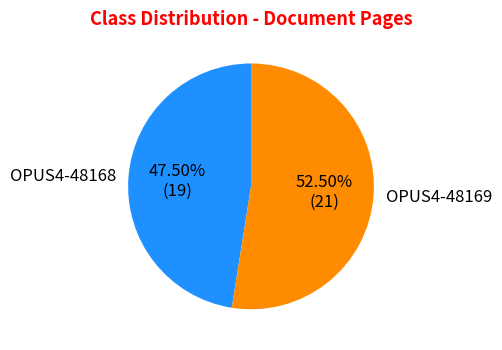

Which slice is the largest?

OPUS4-48169